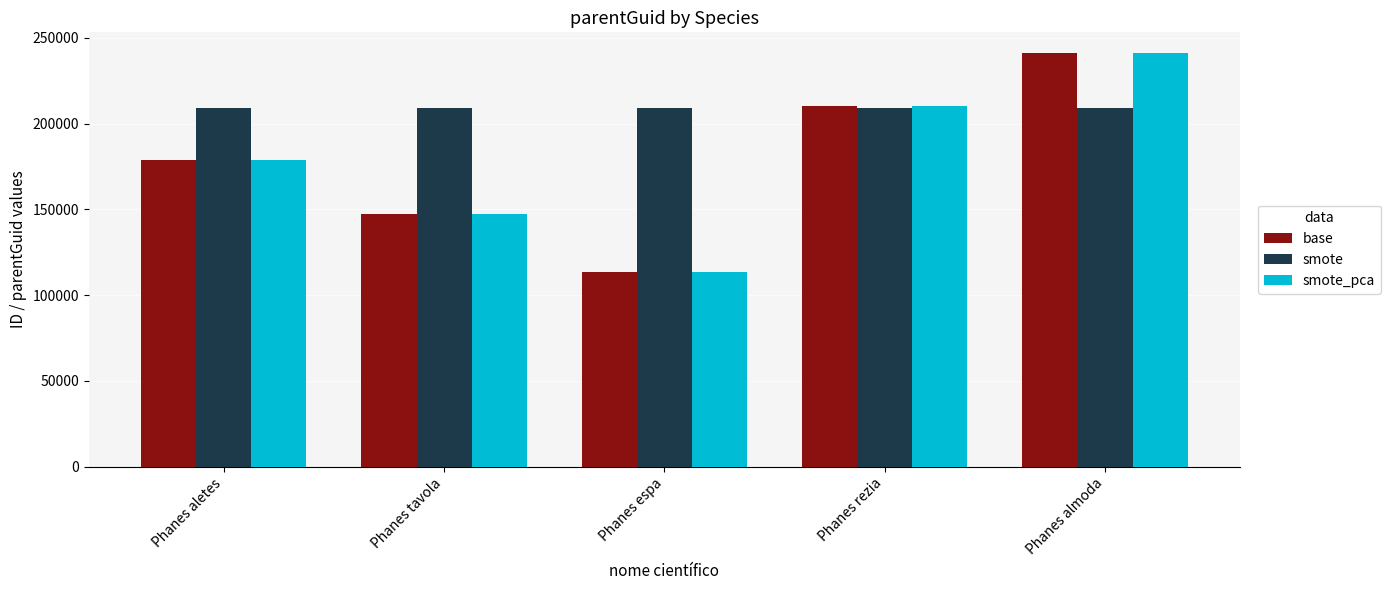

True or false: base has a value of 183087 at Phanes espa.

False